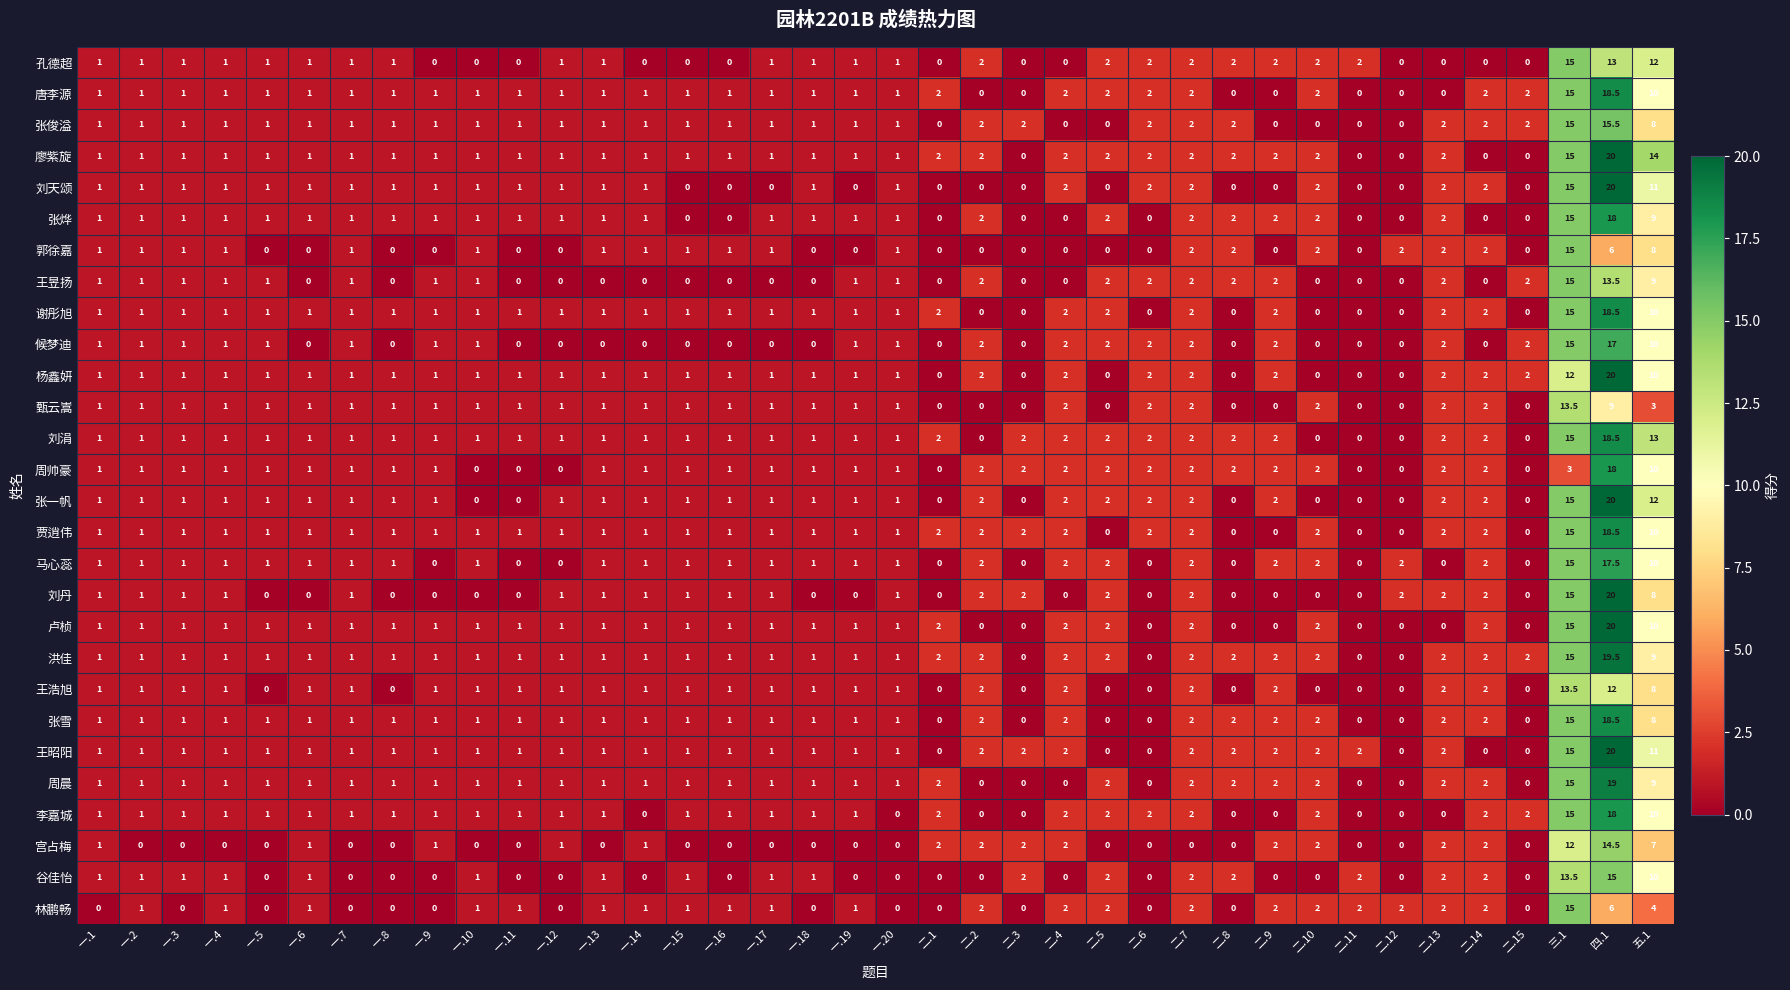

What is the average value of the 王昱扬 series?

1.7